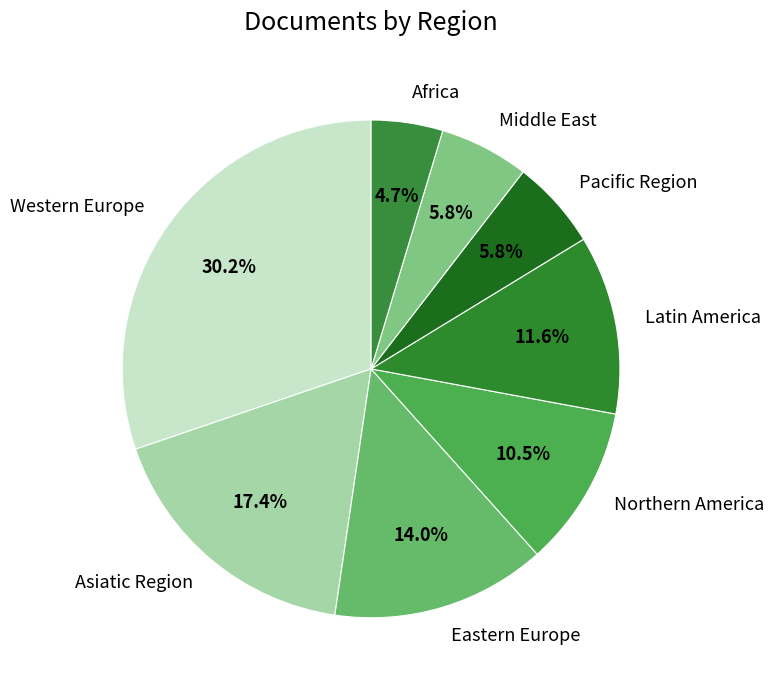

The Asiatic Region slice represents 8% of the pie. True or false?

False